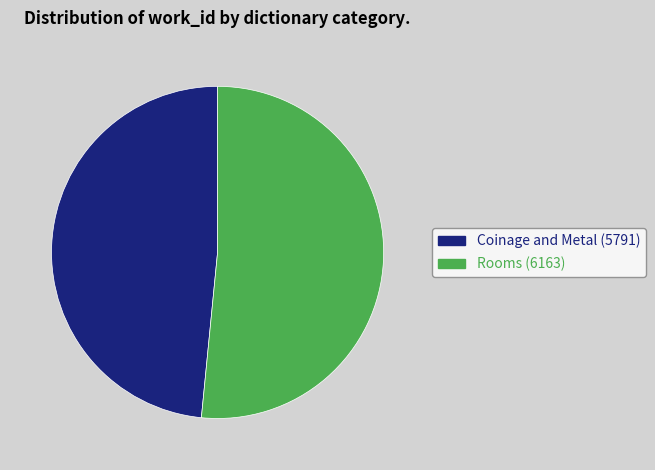

How many slices are in this pie chart?

2